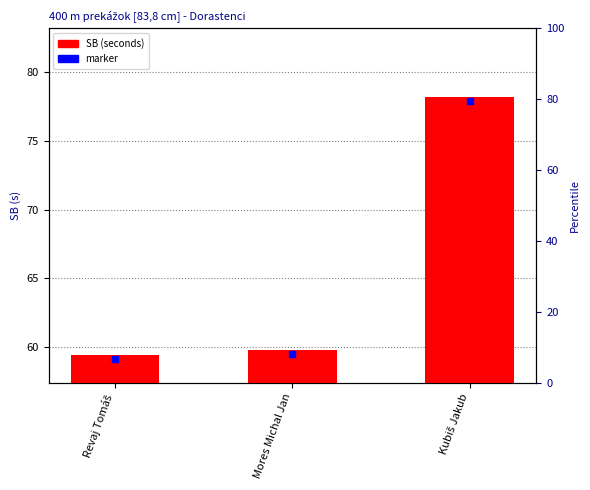

List the labels in order of value, smallest first.

Revaj Tomáš, Mores Michal Jan, Kubiš Jakub